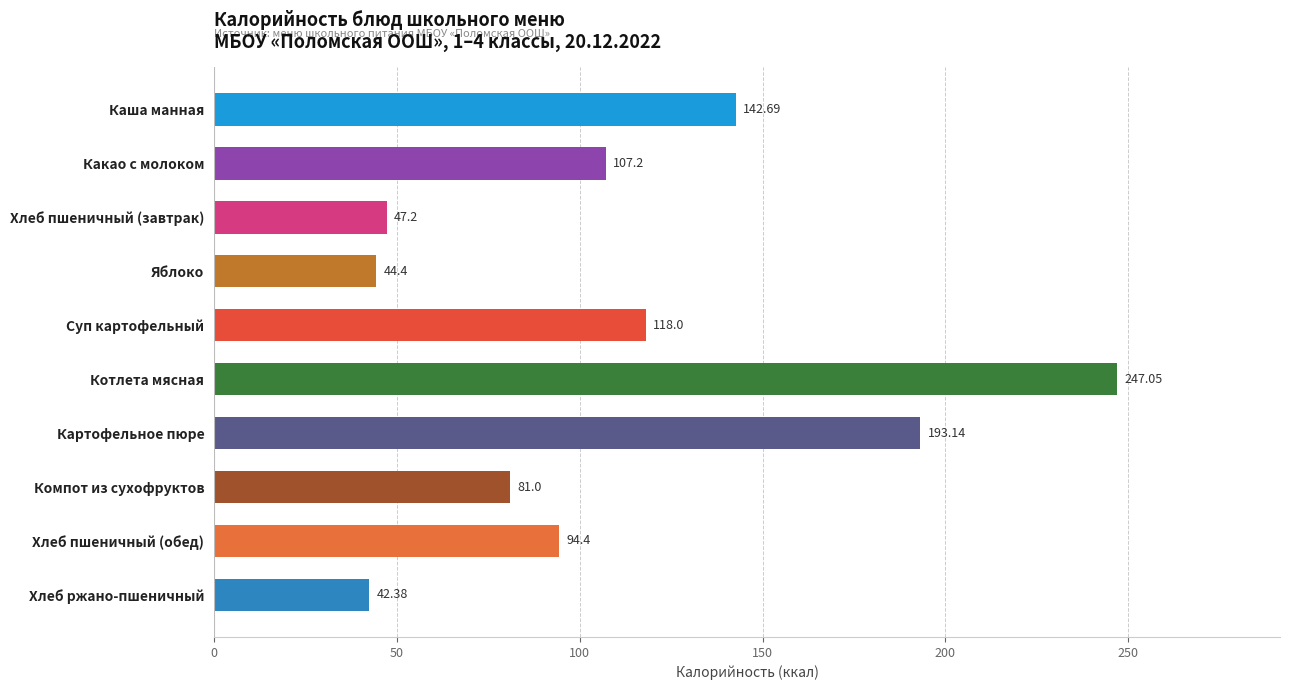

What is the label of the 4th bar from the top?

Яблоко